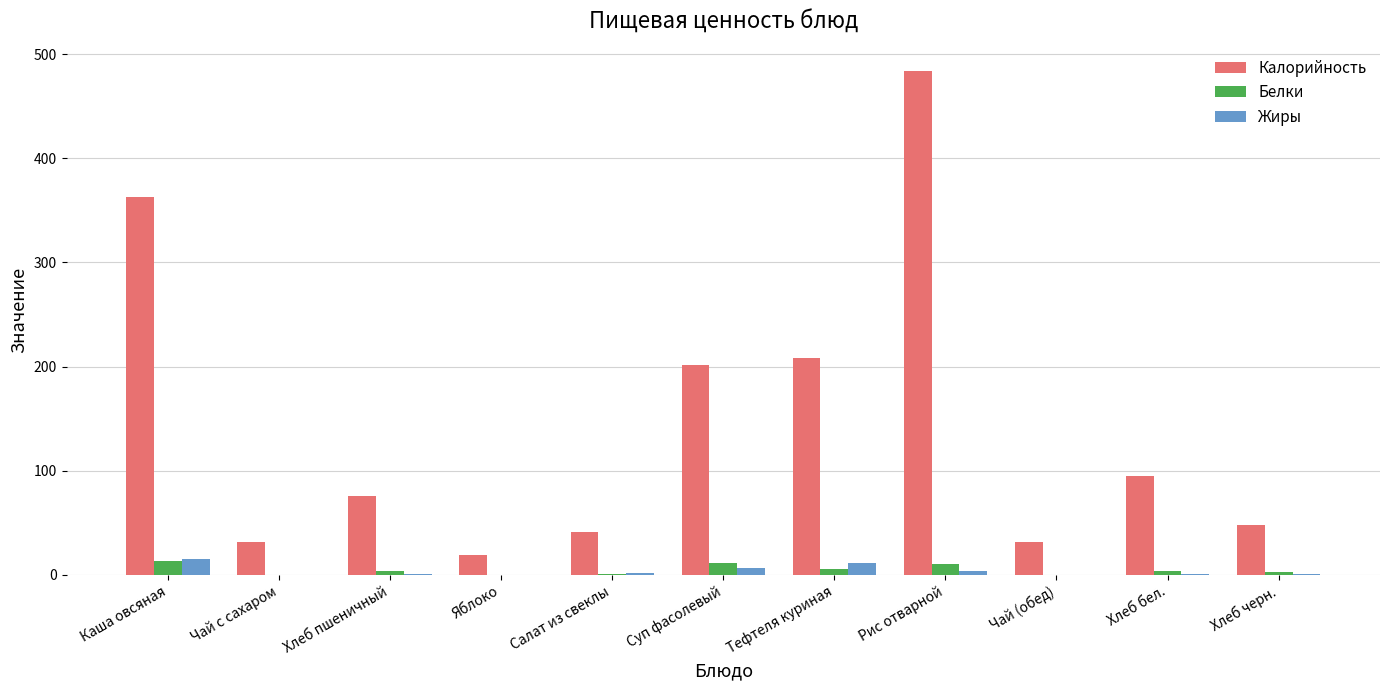

Which series has the widest spread of values?

Калорийность